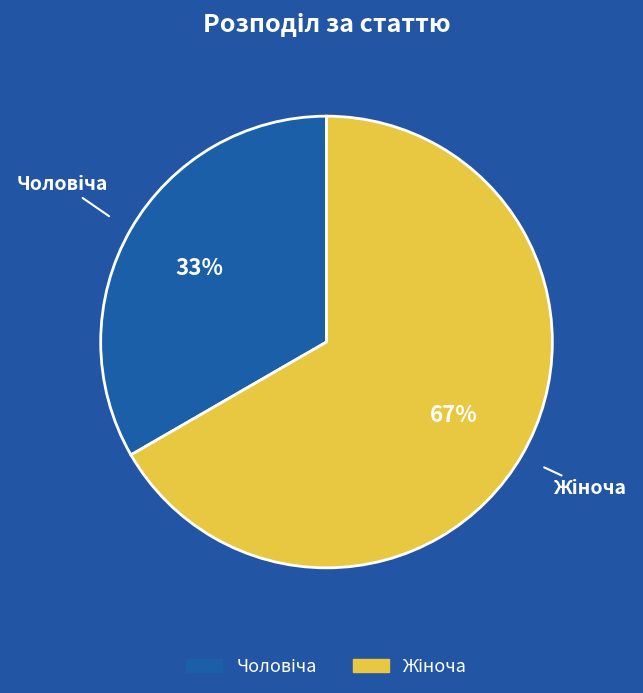

To the nearest percent, what is the average slice percentage?

50%